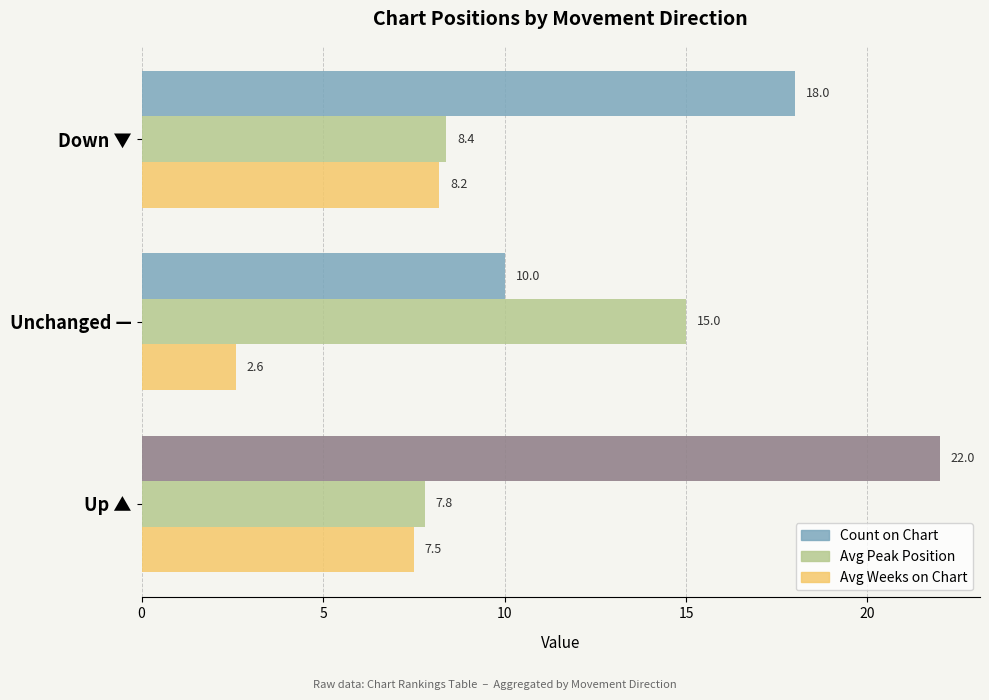

List the series in order of their peak value, lowest first.

Avg Weeks on Chart, Avg Peak Position, Count on Chart